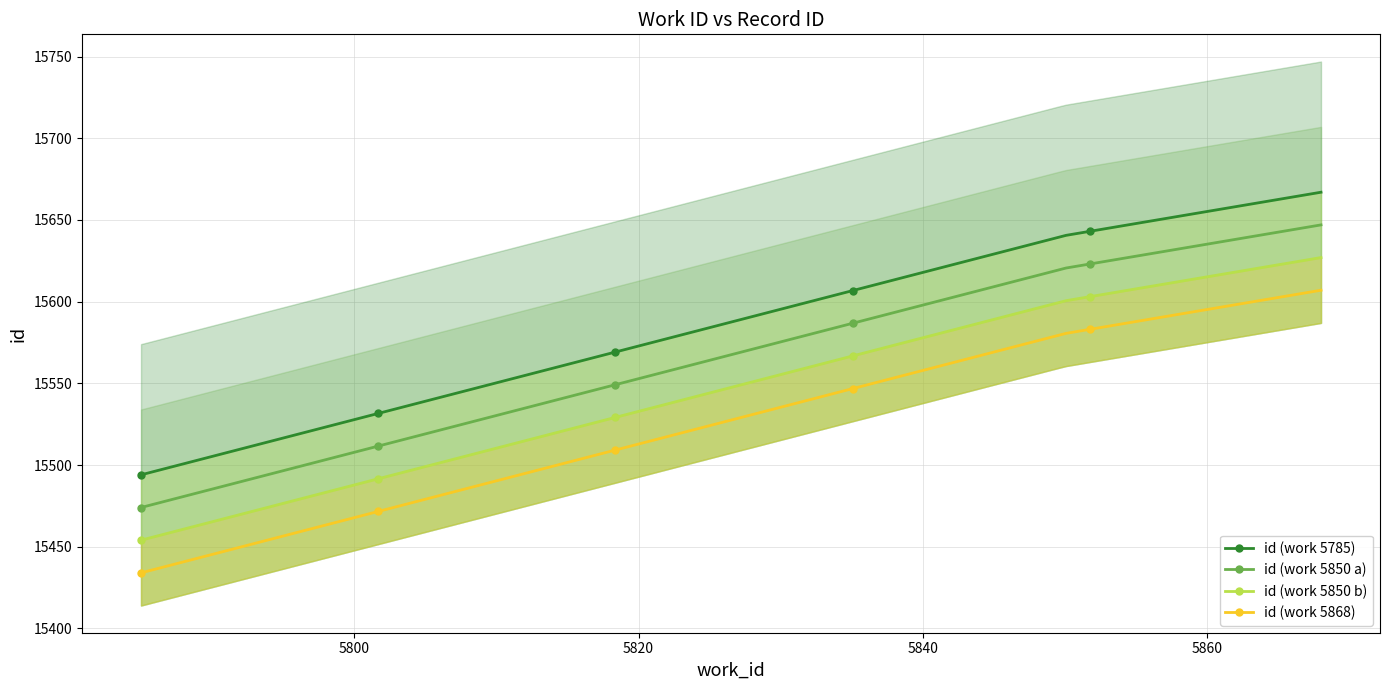

Is it true that the value at 5868 is 15607?

True